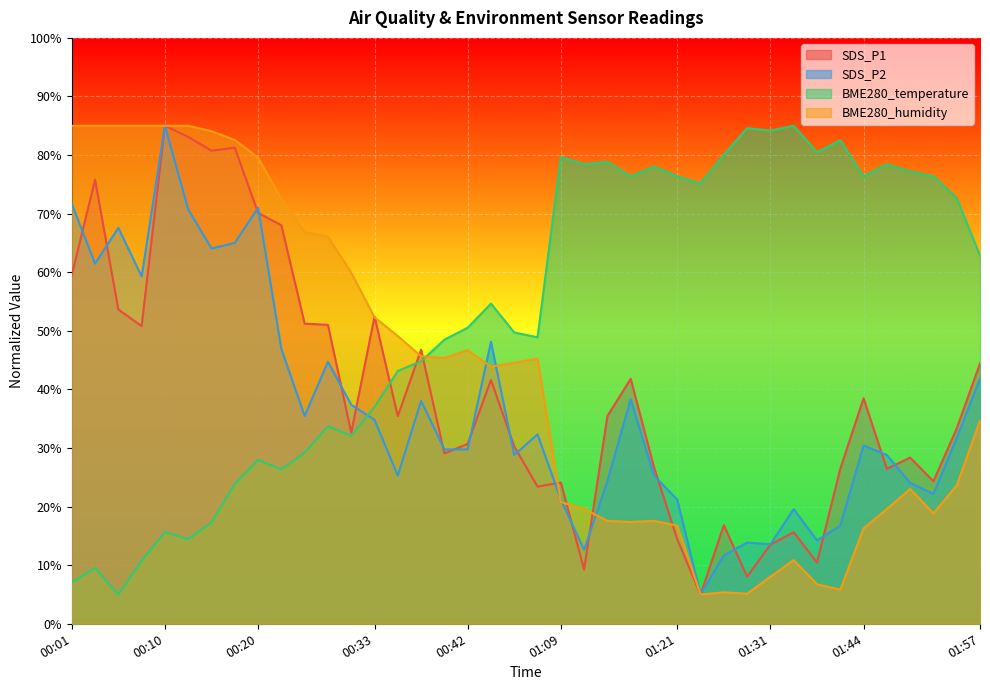

Which series changed the most between 00:01 and 01:54?

BME280_temperature